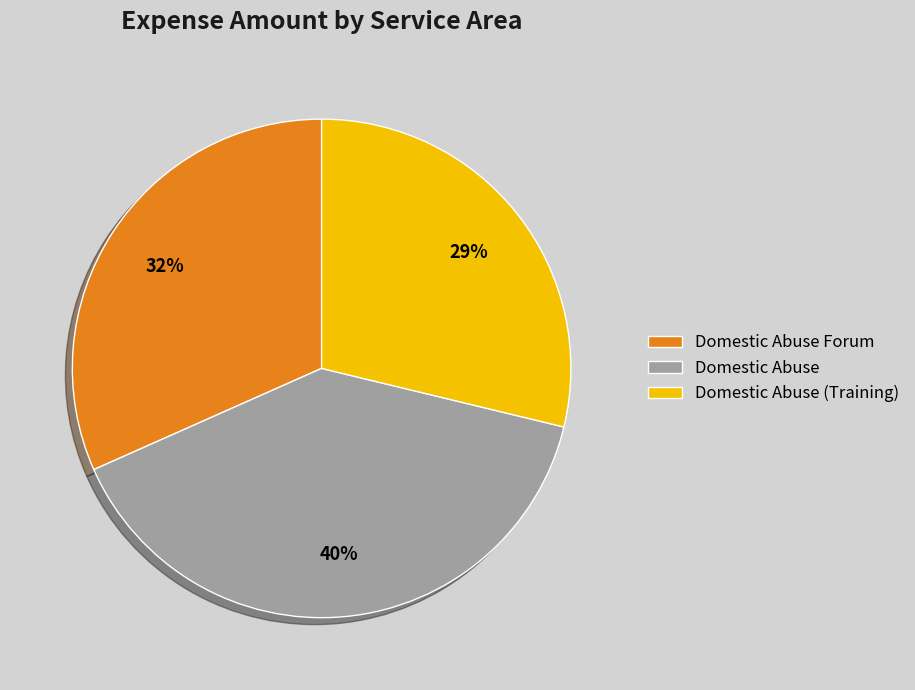

Between Domestic Abuse Forum and Domestic Abuse (Training), which is larger?

Domestic Abuse Forum